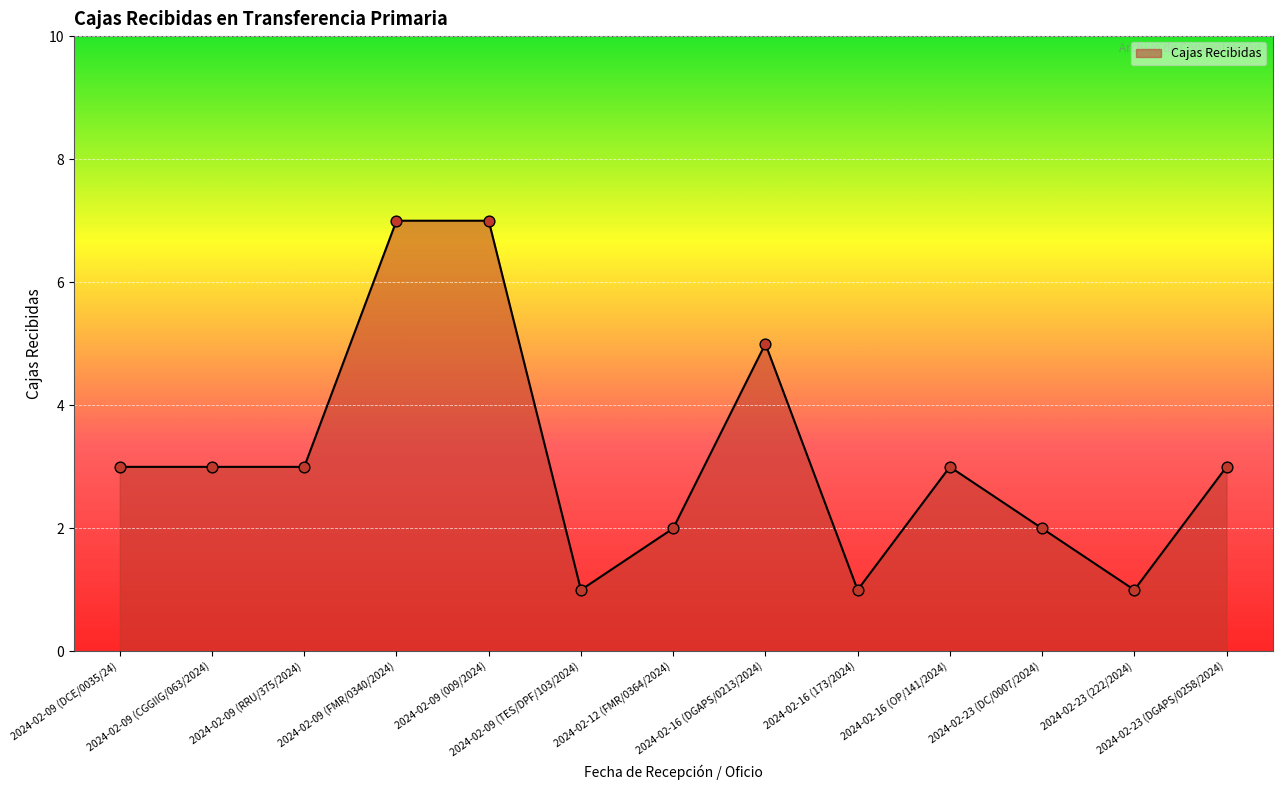

Approximately how many times larger is the value at 2024-02-16 (173/2024) compared to 2024-02-16 (DGAPS/0213/2024)?

0.2